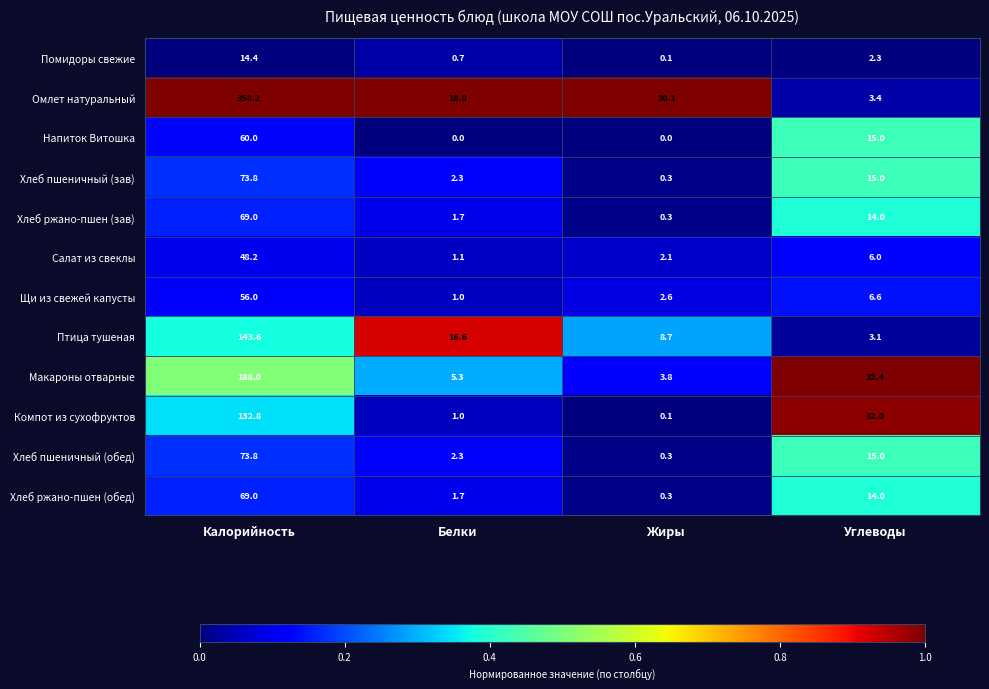

What is the maximum value shown in the chart?

358.2